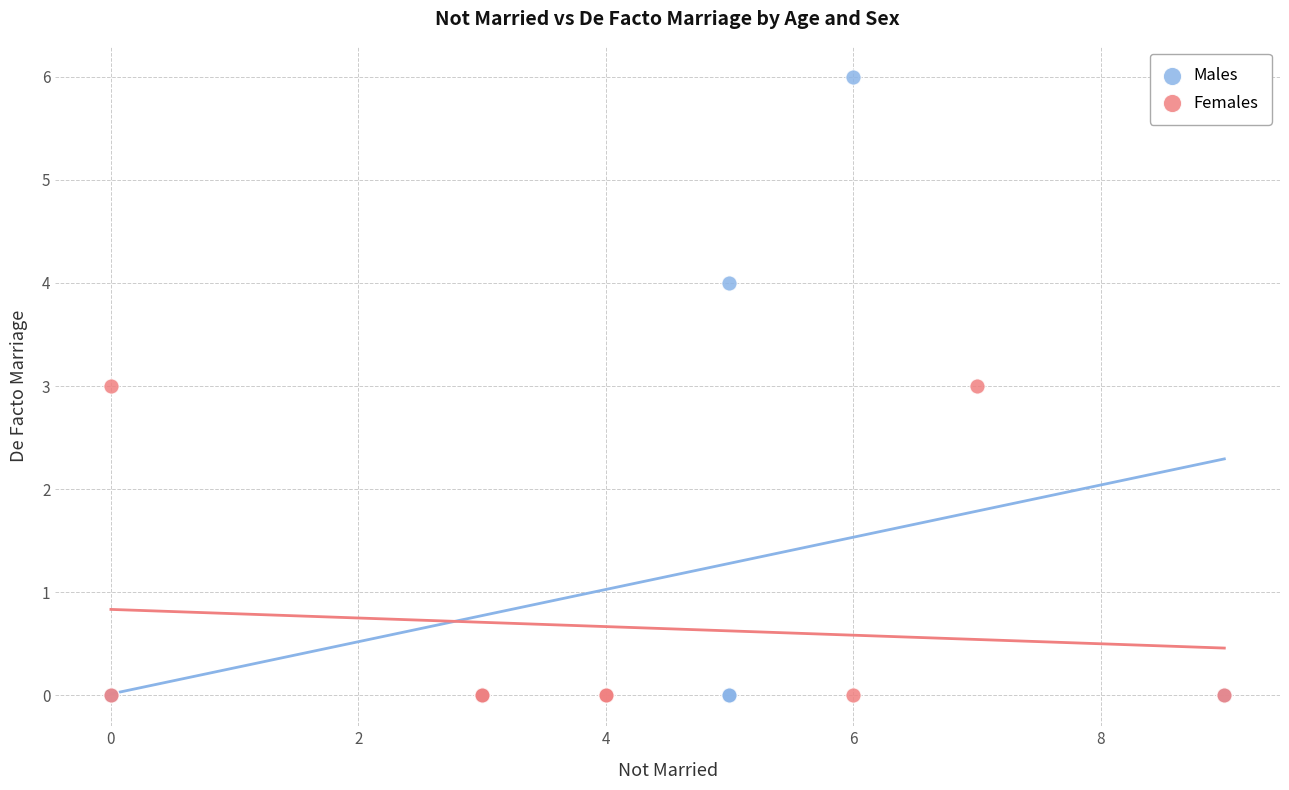

Which series has the largest Y range (max minus min)?

Males